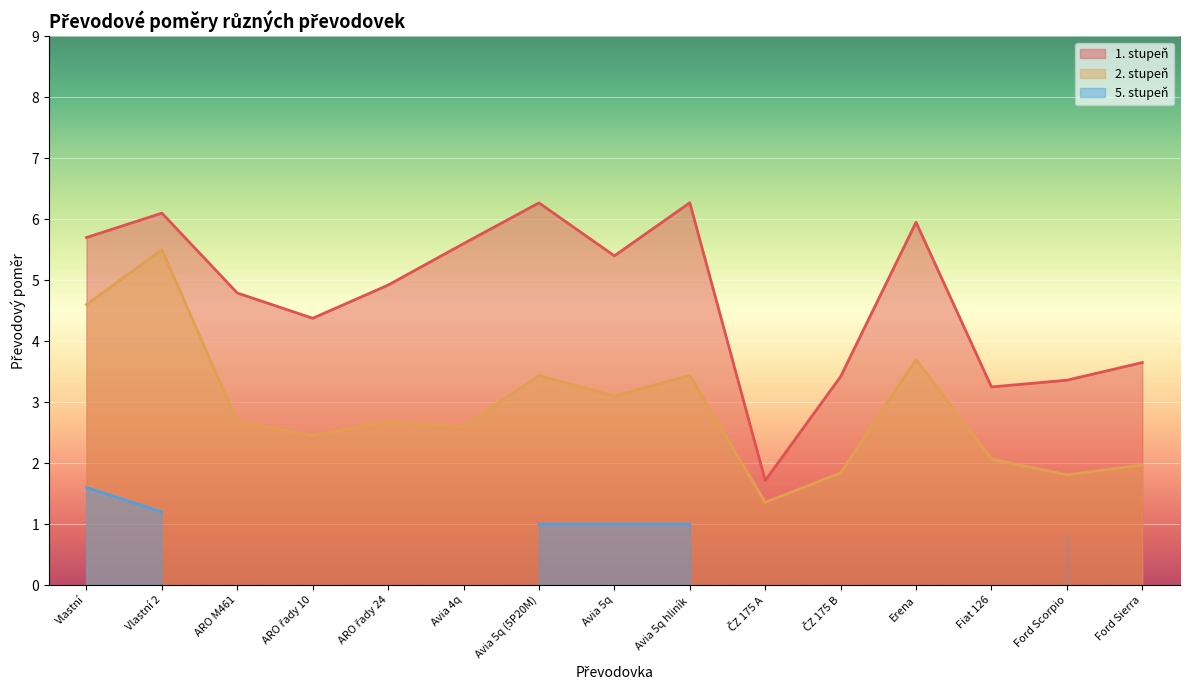

At how many categories does at least one series exceed 2?

14